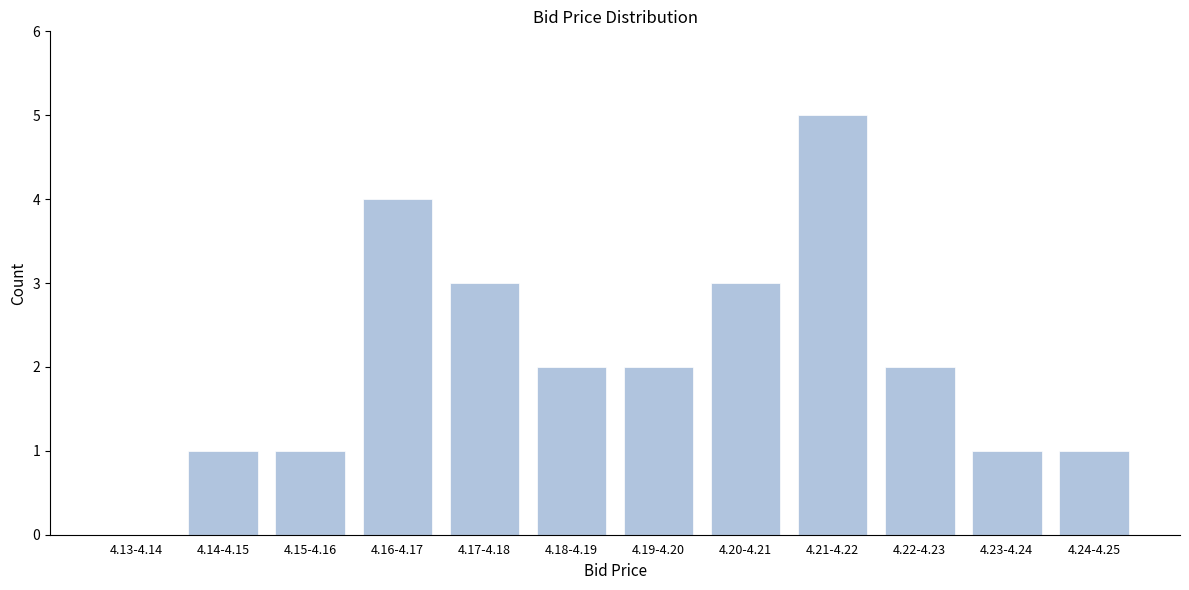

Reading right to left, extract all data points from this chart.

4.24-4.25=1	4.23-4.24=1	4.22-4.23=2	4.21-4.22=5	4.20-4.21=3	4.19-4.20=2	4.18-4.19=2	4.17-4.18=3	4.16-4.17=4	4.15-4.16=1	4.14-4.15=1	4.13-4.14=0